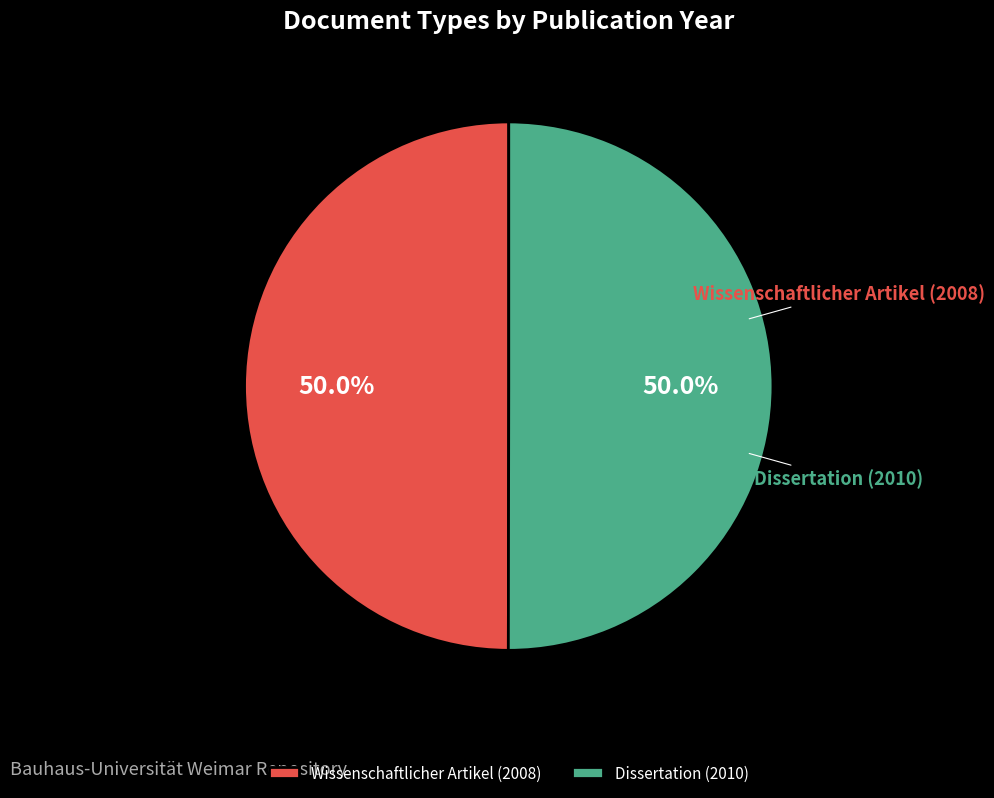

Count the number of slices in the pie.

2